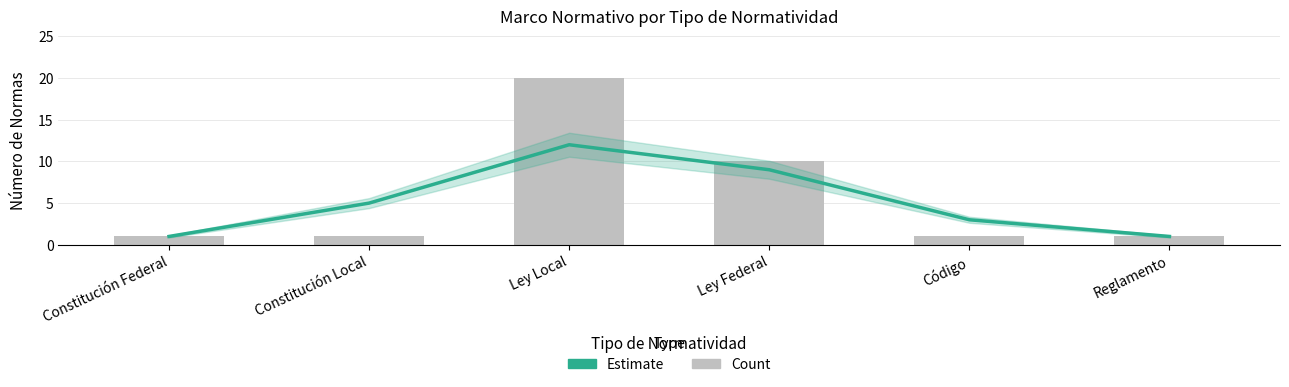

At which category is the sum across all series the highest?

Ley Local